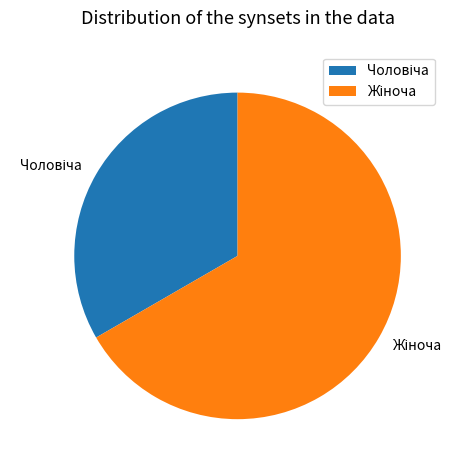

Is there any slice that represents more than half of the pie?

Yes